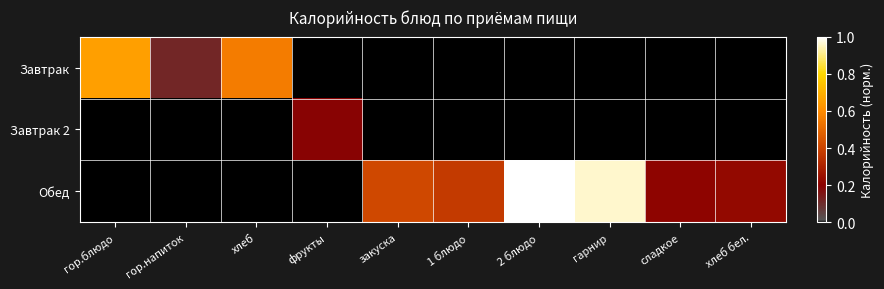

Between хлеб бел. and сладкое, which is larger?

хлеб бел.